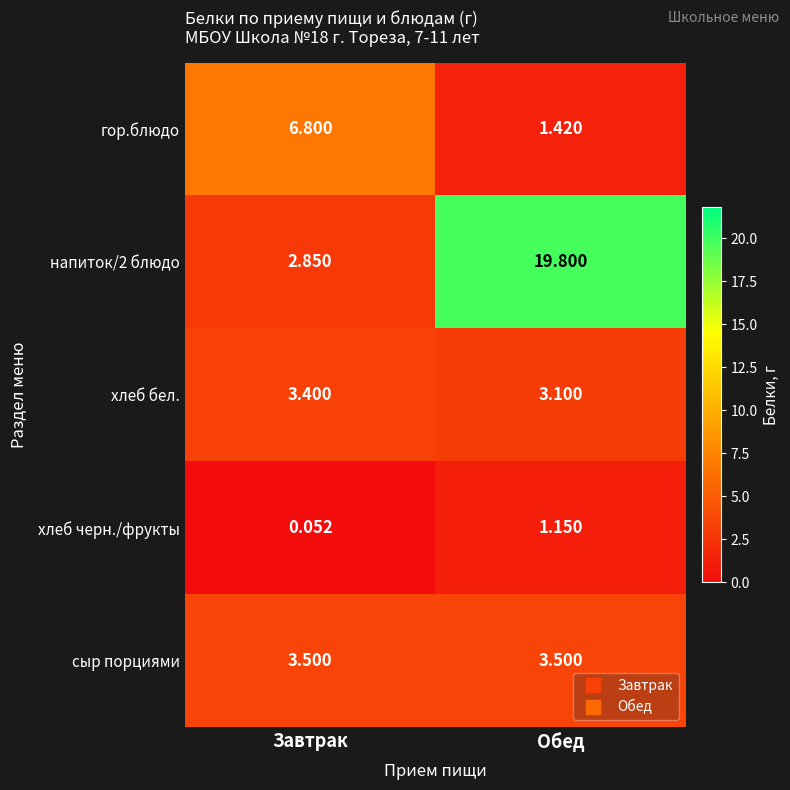

Where does the гор.блюдо series first go above 6?

Завтрак